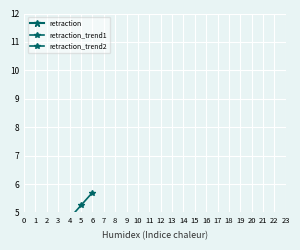

True or false: retraction_trend1 and retraction_trend2 cross at least once.

False